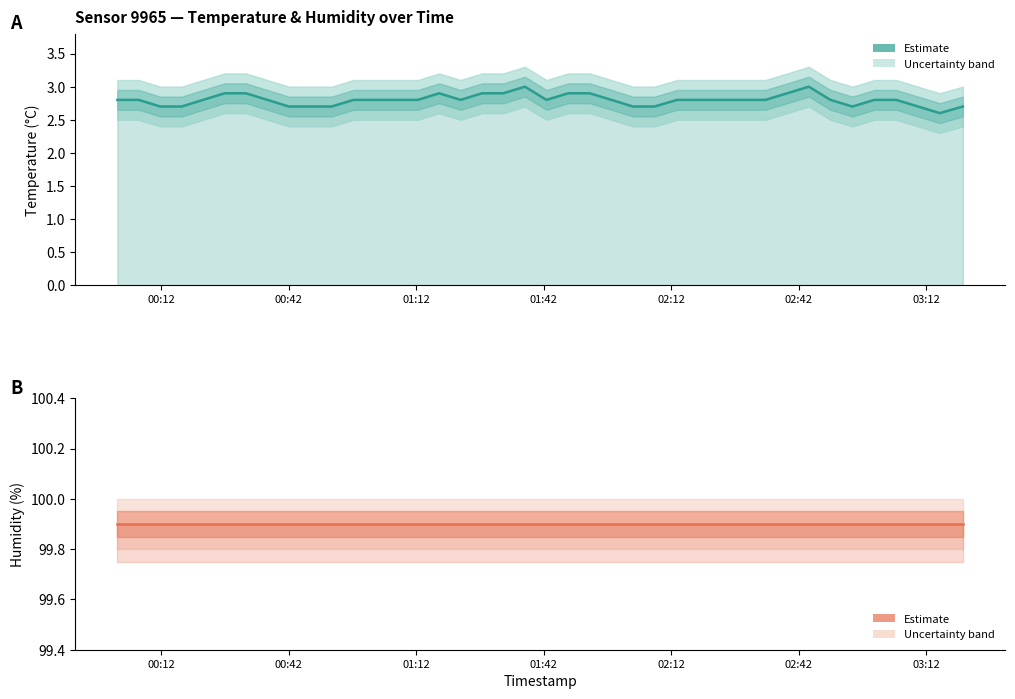

Approximately how many times larger is the value at 2023-01-28T02:18:28 compared to 2023-01-28T01:22:26?

1.0